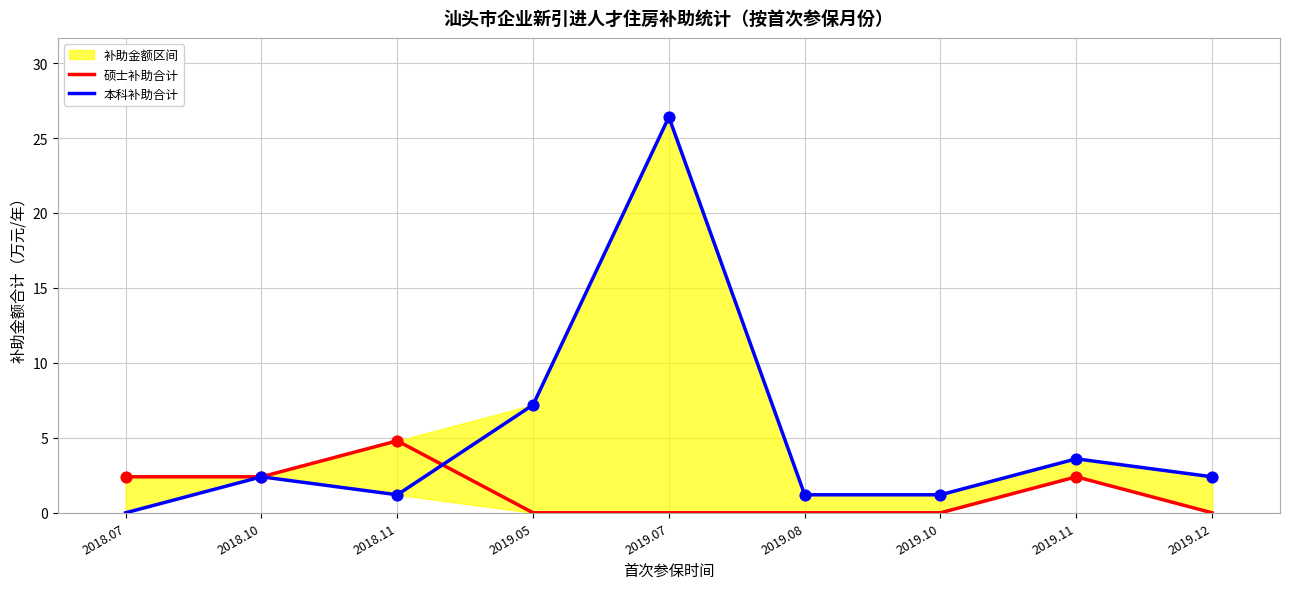

Which series has the largest total across all categories?

本科补助合计